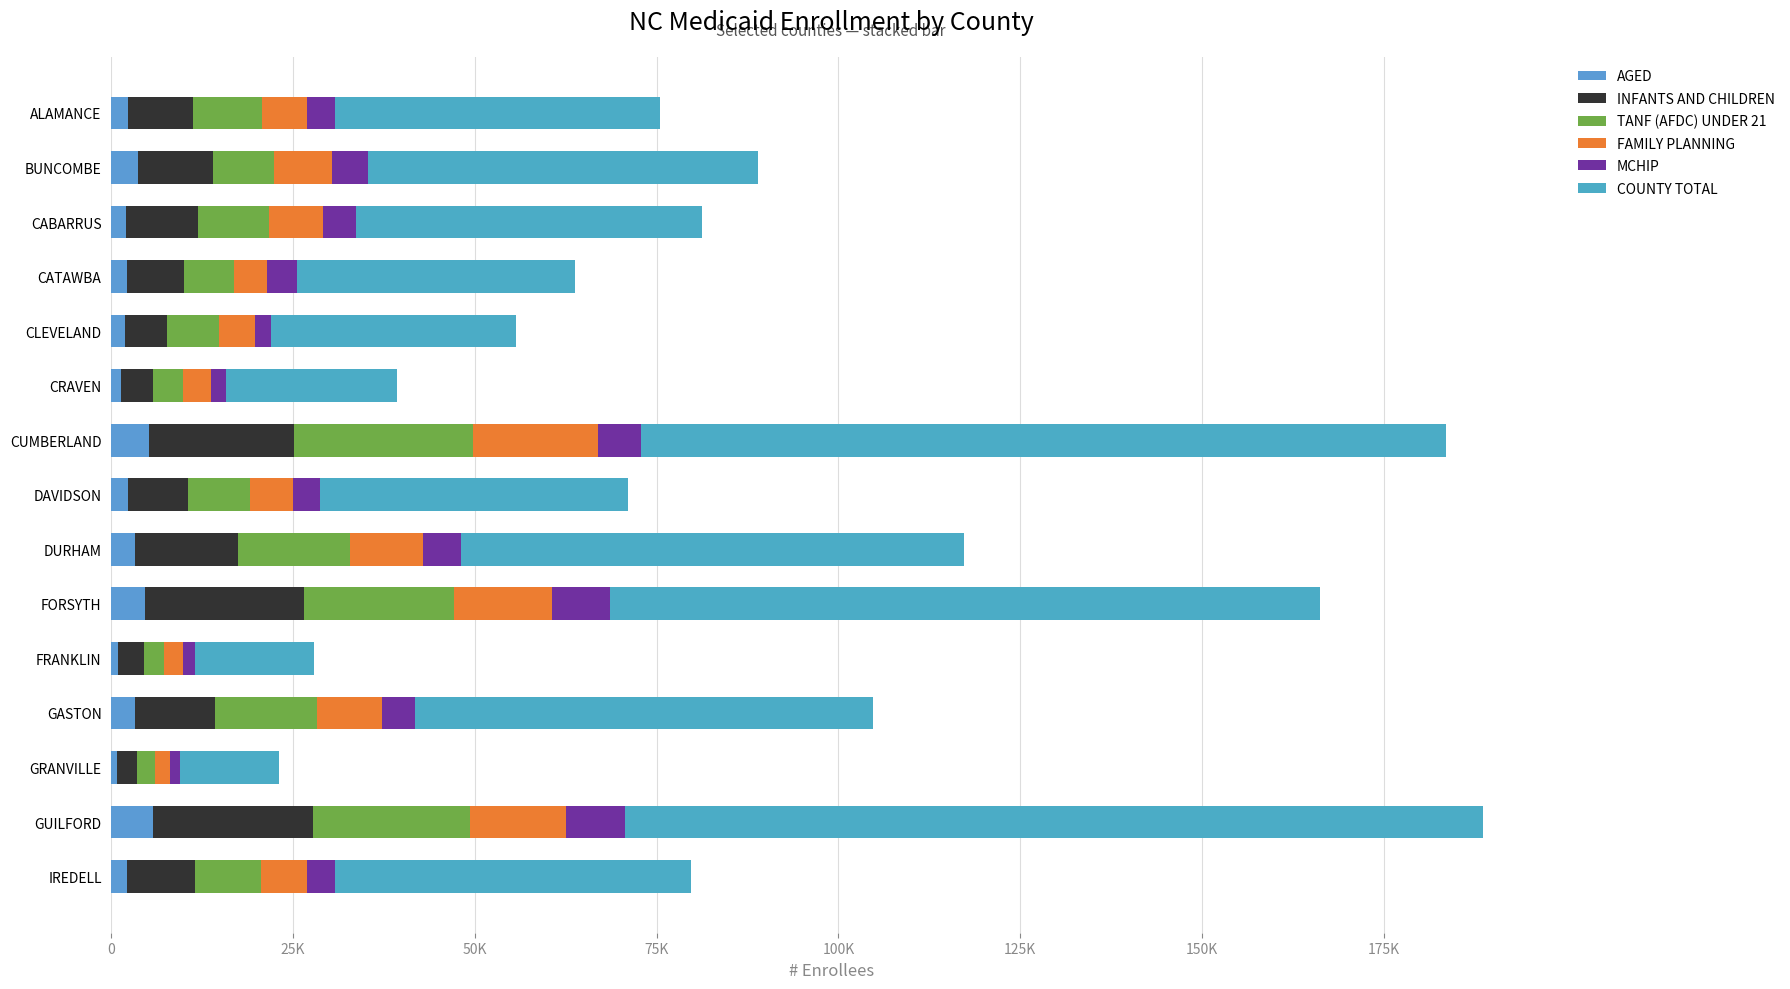

What are all the series names shown in the legend?

AGED, INFANTS AND CHILDREN, TANF (AFDC) UNDER 21, FAMILY PLANNING, MCHIP, COUNTY TOTAL